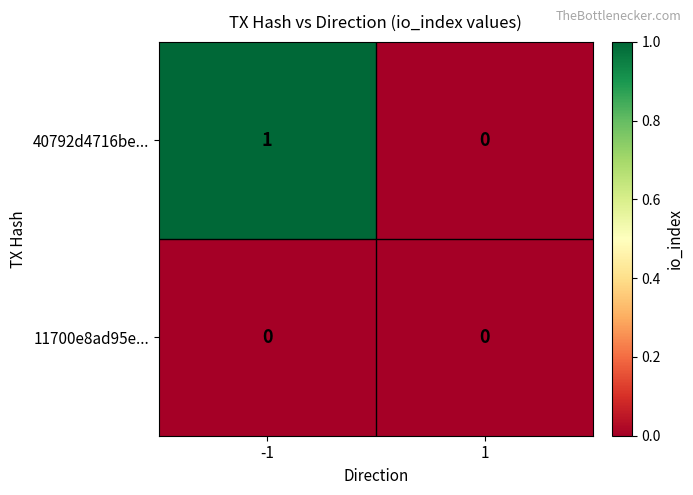

Rank the series by their maximum value, from lowest to highest.

11700e8ad95e..., 40792d4716be...